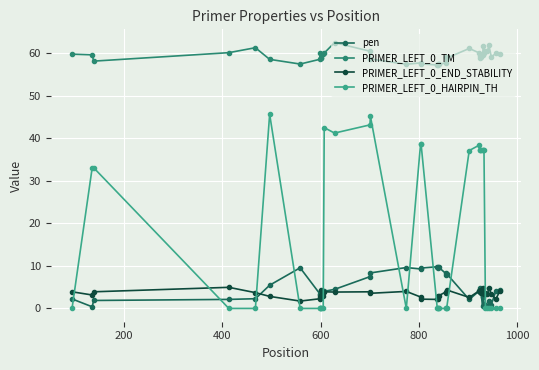

List the series in order of their peak value, lowest first.

PRIMER_LEFT_0_END_STABILITY, pen, PRIMER_LEFT_0_HAIRPIN_TH, PRIMER_LEFT_0_TM